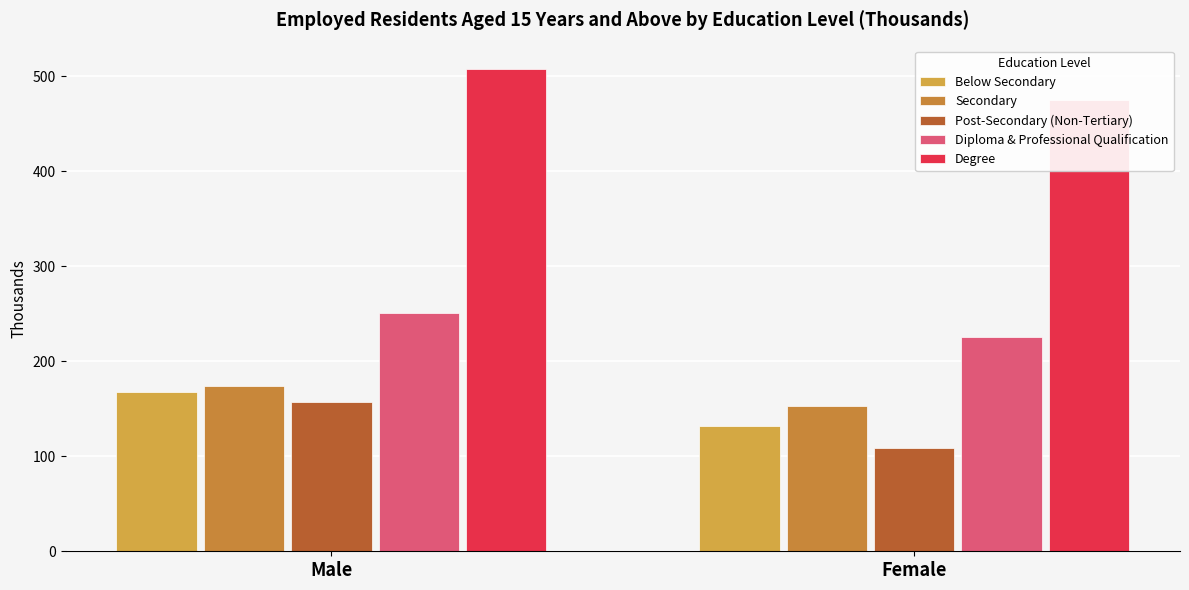

Where is Secondary nearest to the value 163?

Female